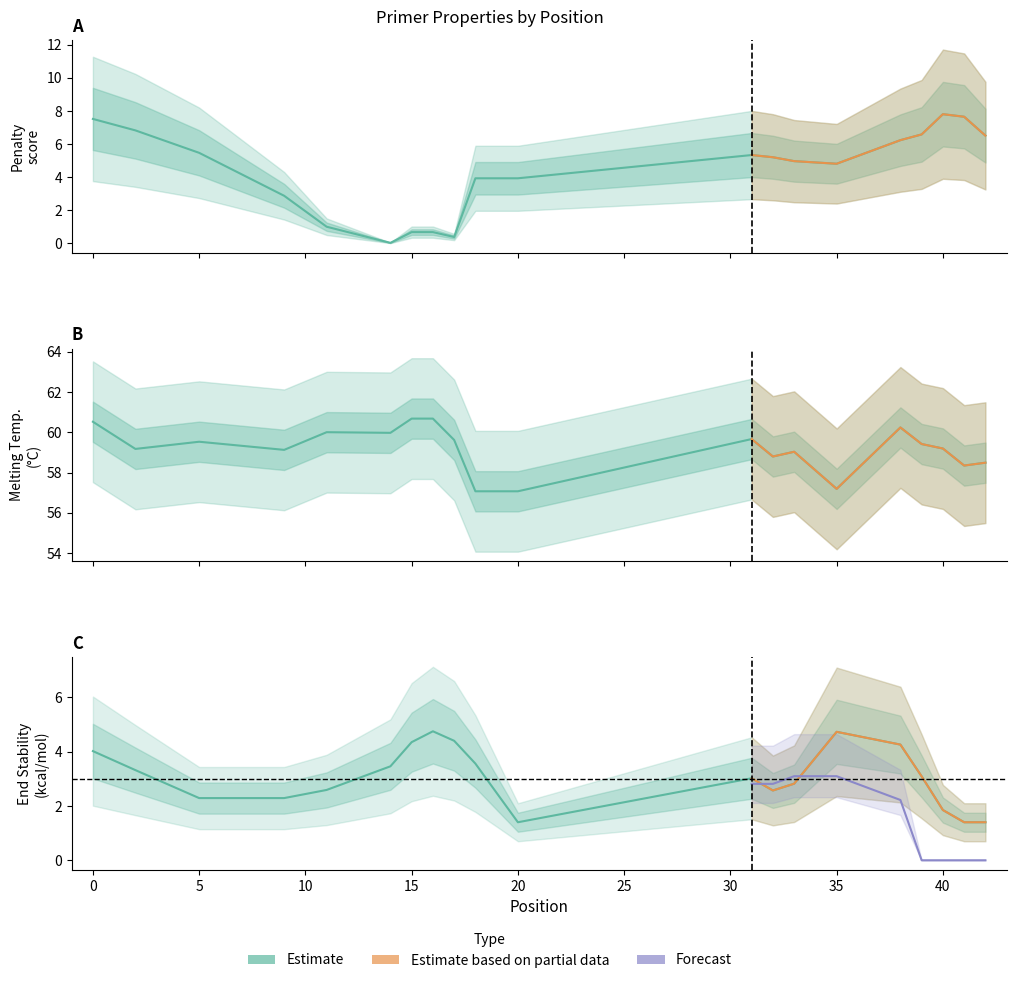

What value does the pen series have at 11?

1.0